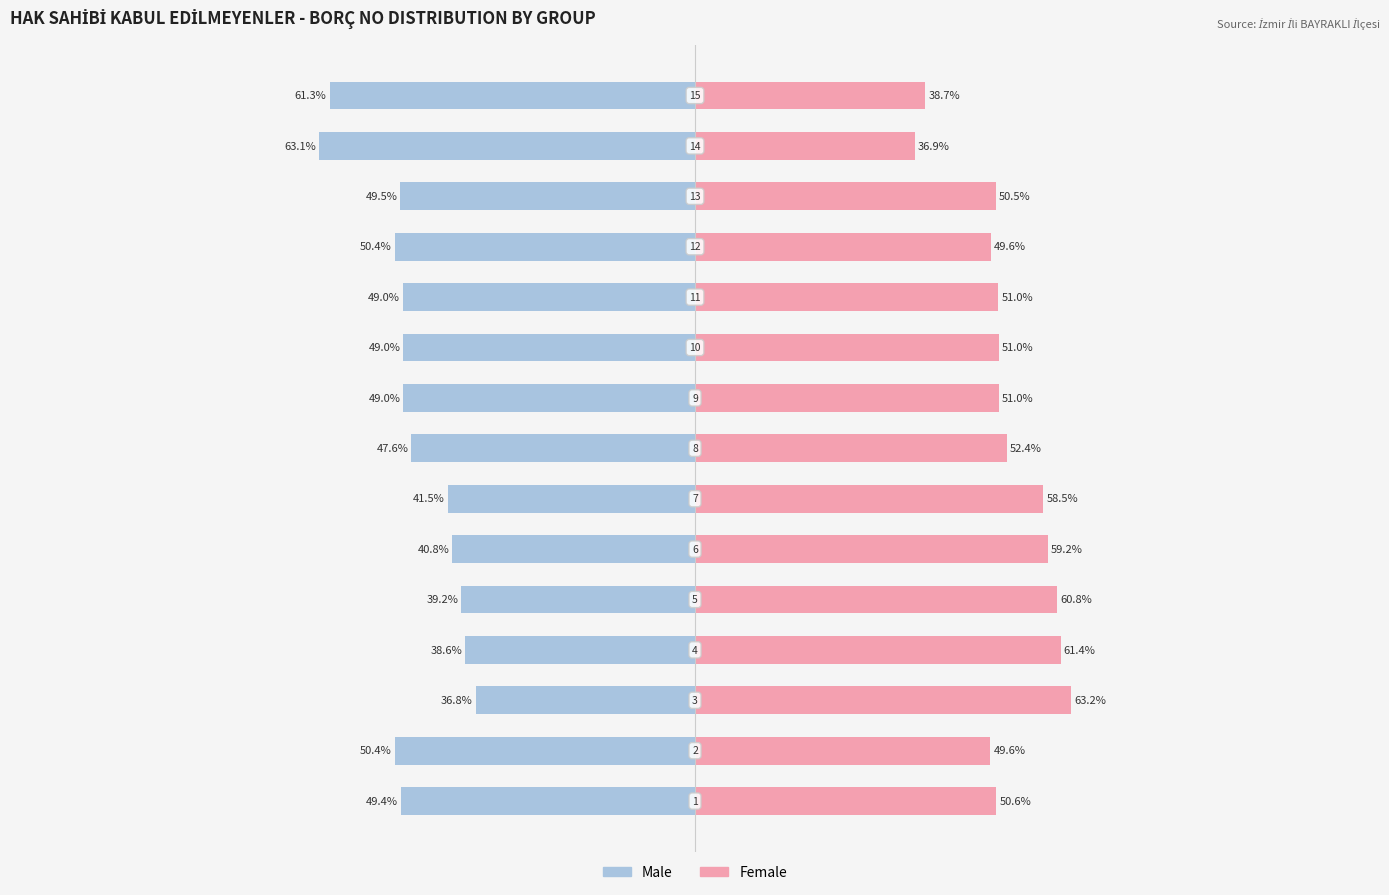

What is the sum of all Male values?

-715.6